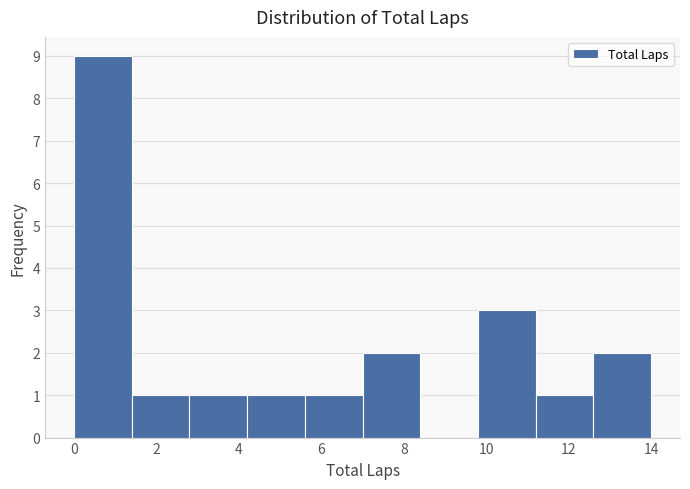

What is the height of the bar covering 7.0 to 8.4 on the x-axis? The values are not printed on the chart, so give them approximately, as read against the axis.

2